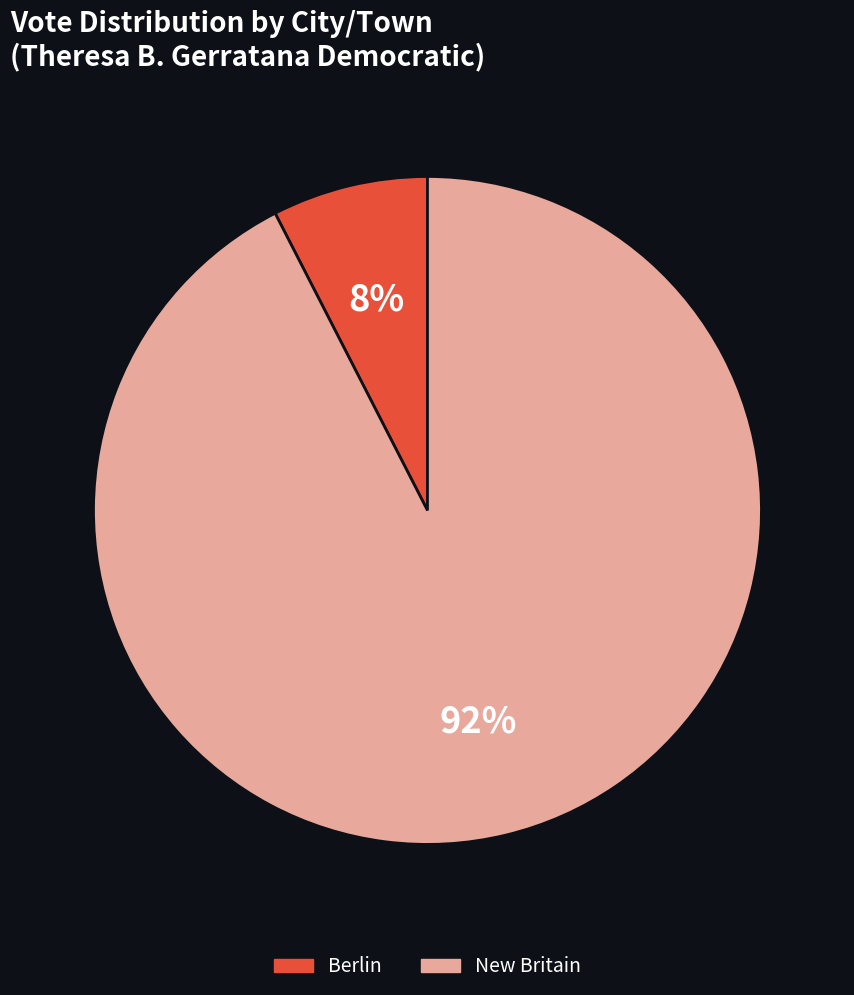

To the nearest percent, what portion does New Britain represent?

92%